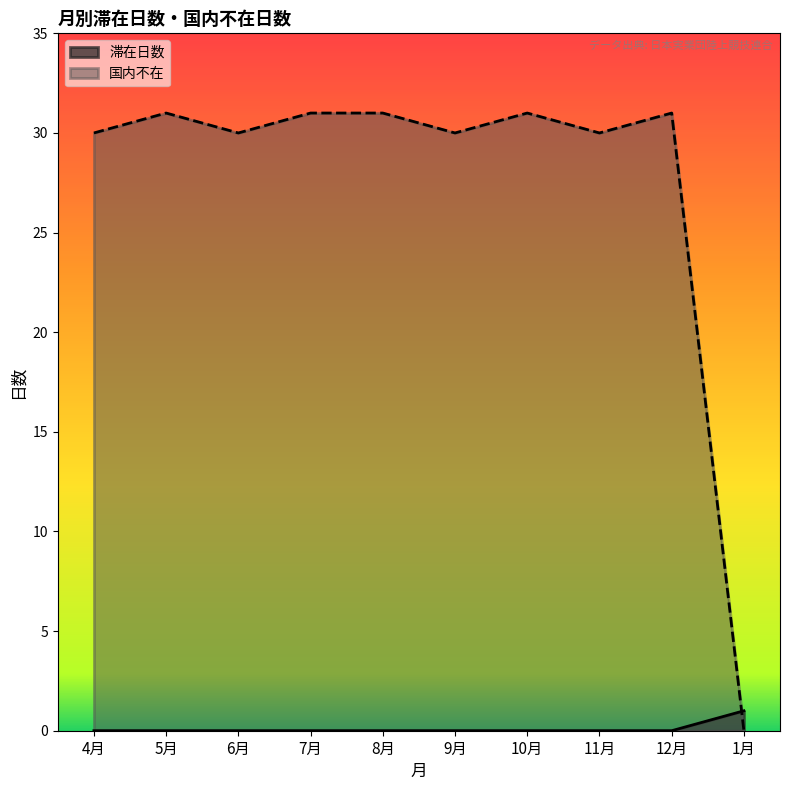

True or false: 国内不在 has a value of 30 at 11月.

True